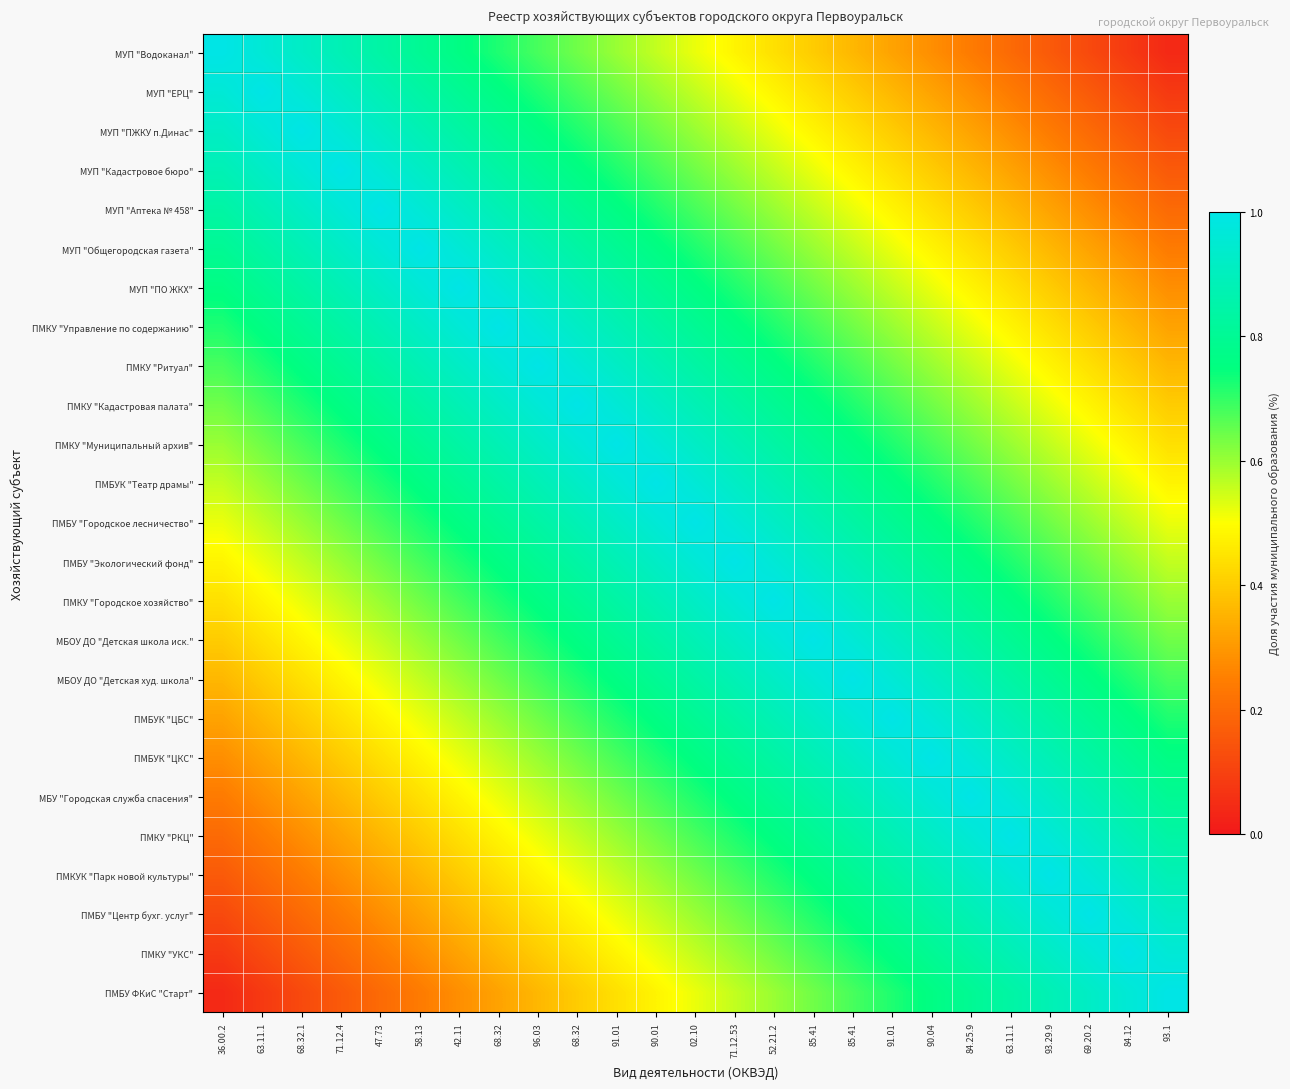

How many distinct data groups are displayed?

25